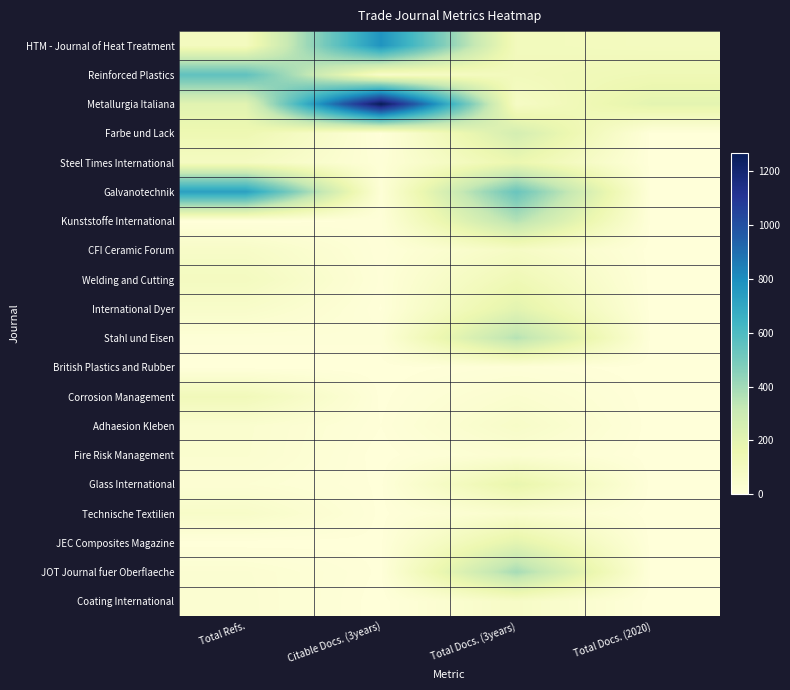

At how many categories does at least one series exceed 672?

2